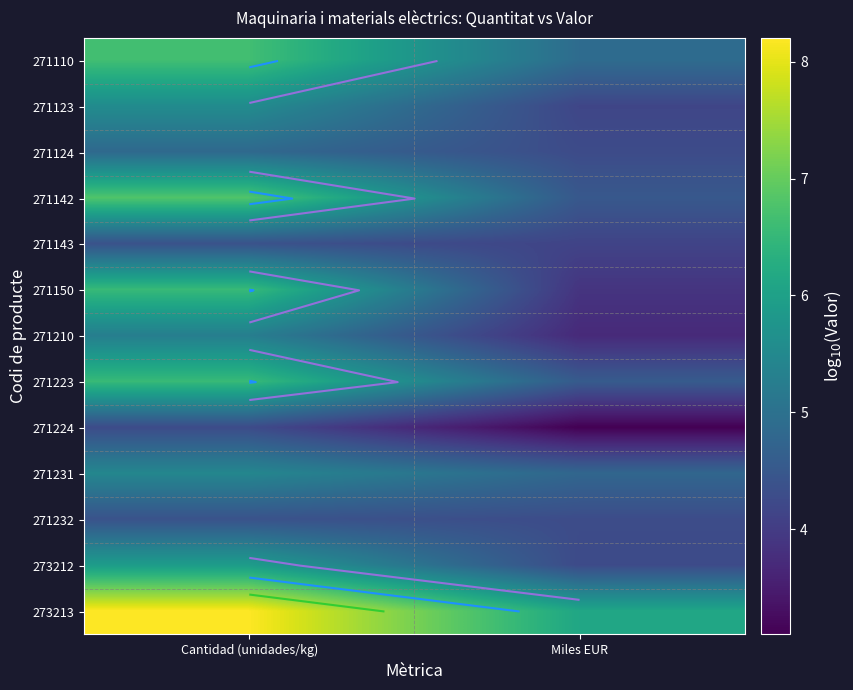

At which category is the sum across all series the highest?

Cantidad (unidades/kg)